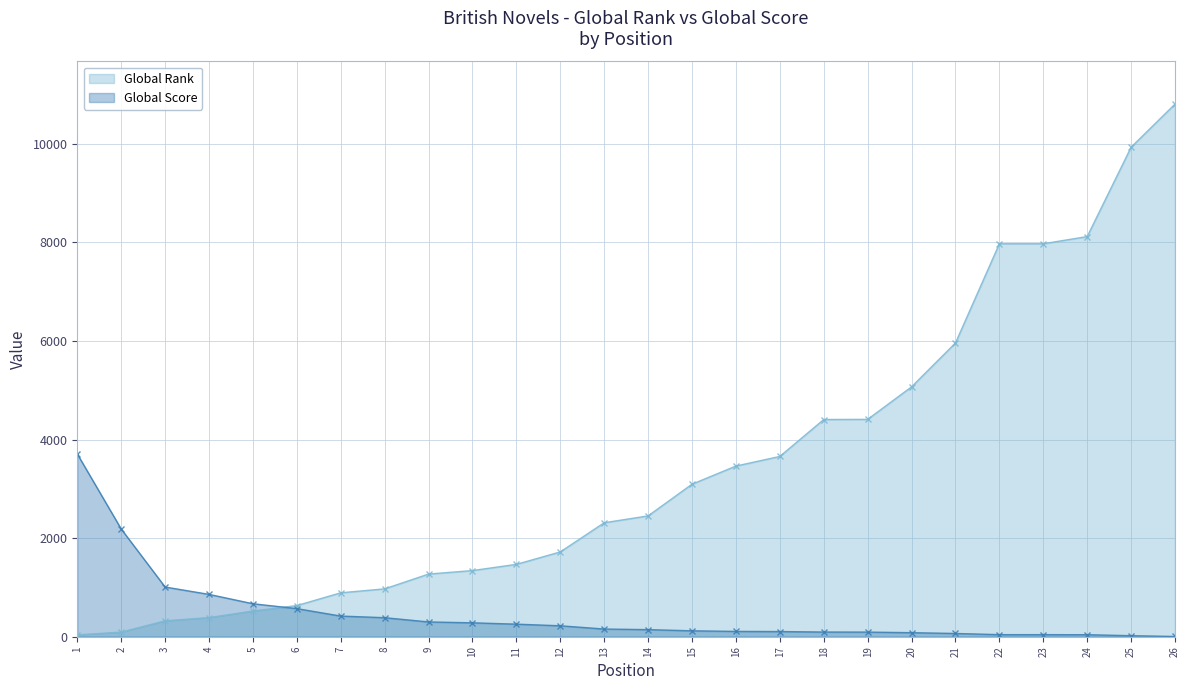

What is the difference between the maximum and minimum values in the Global Rank series?

10766